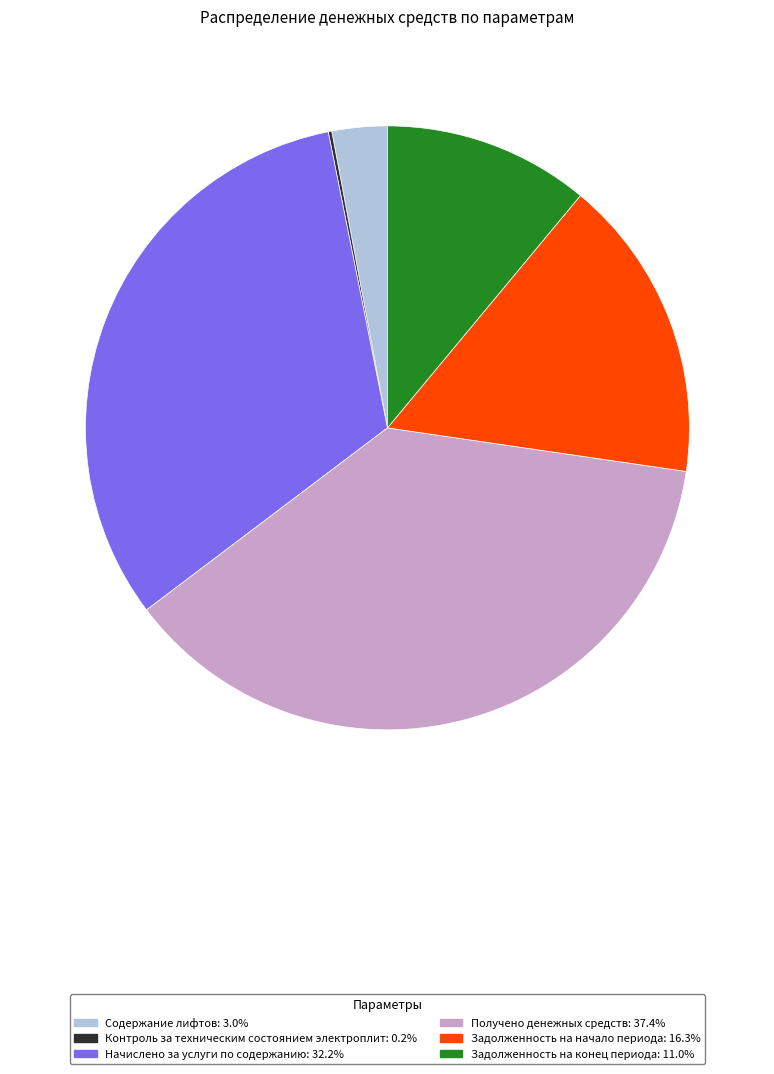

Which category has the biggest portion of the pie?

Получено денежных средств